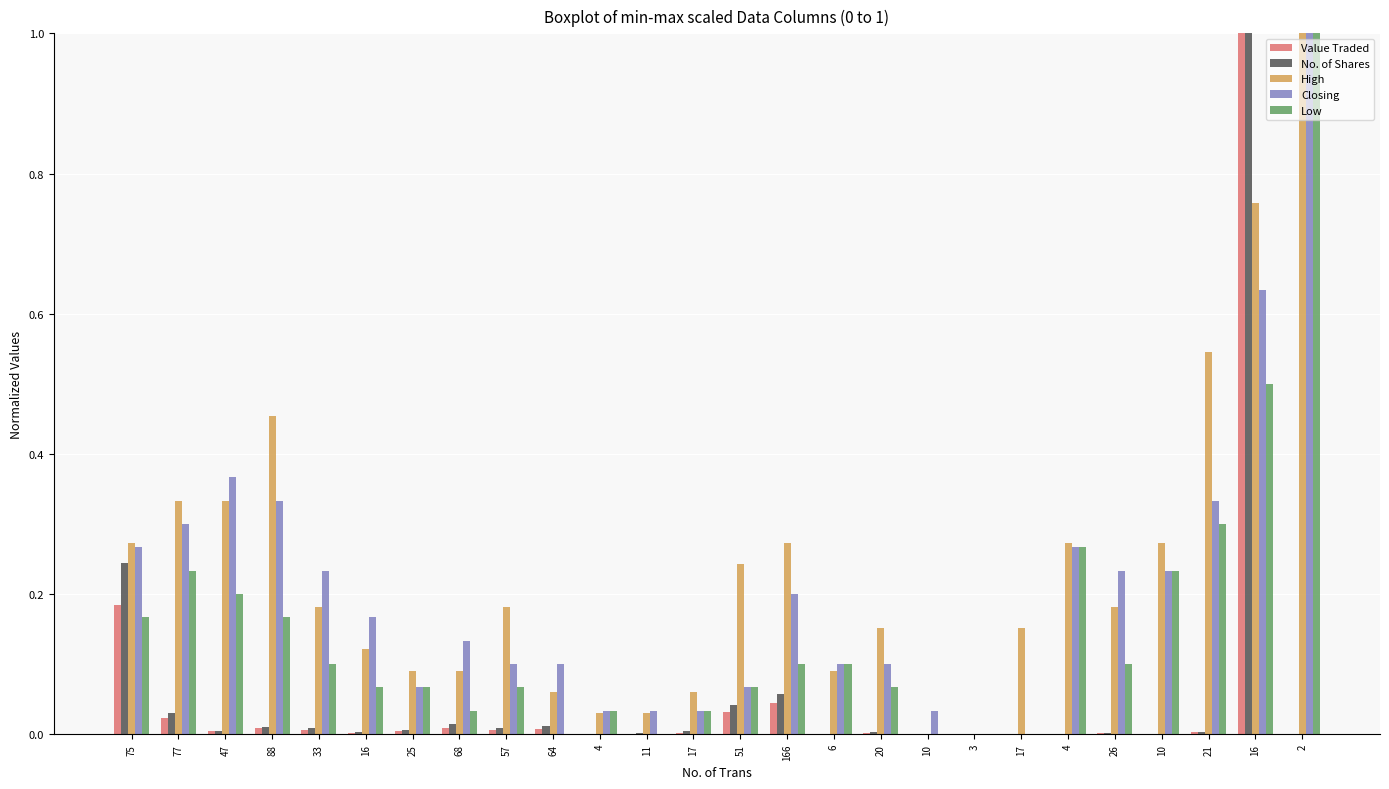

Rank the series by their maximum value, from highest to lowest.

Value Traded, No. of Shares, High, Closing, Low